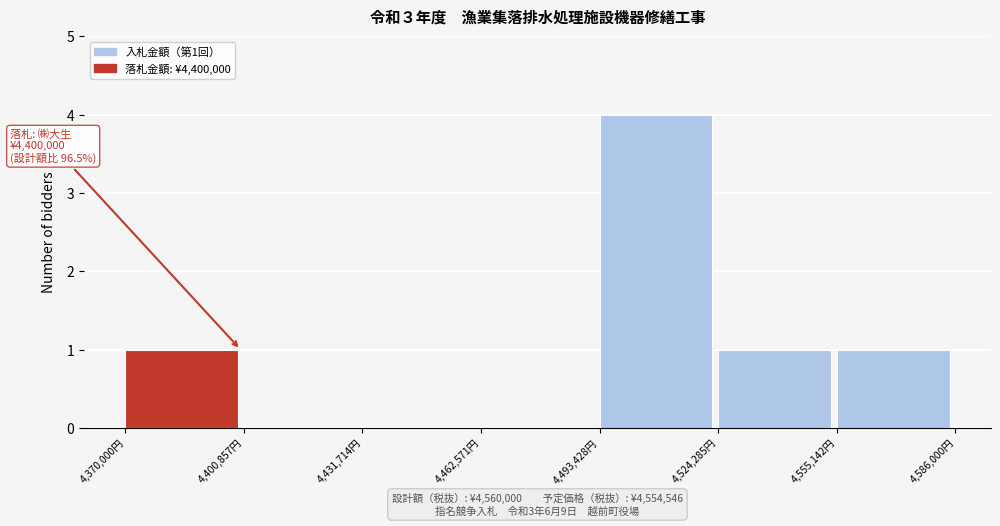

Which range on the x-axis has the tallest bar?

4495000 to 4525000